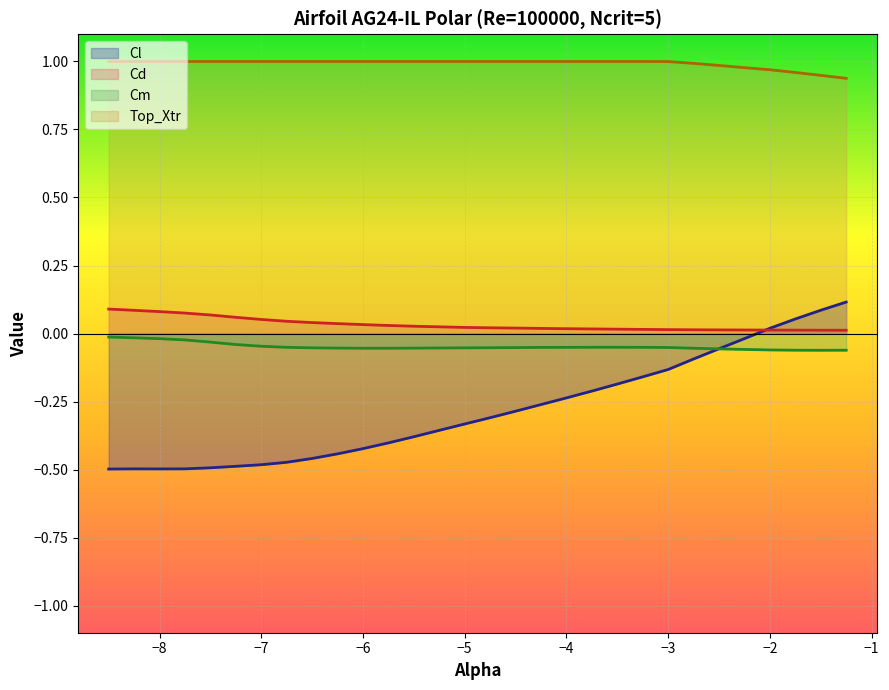

What is the minimum value for Top_Xtr?

0.9